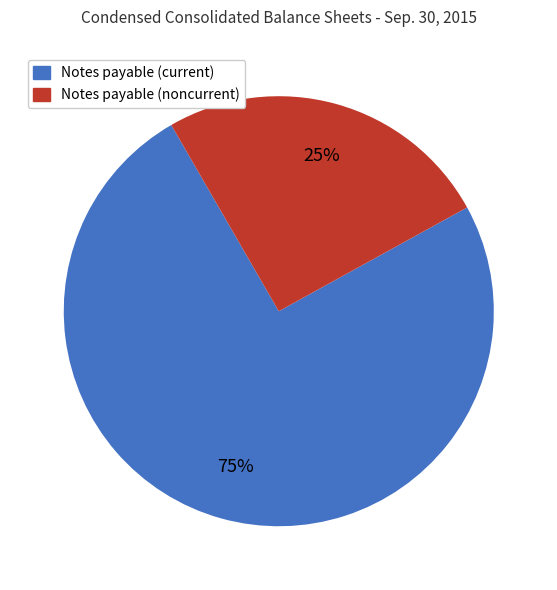

To the nearest percent, what is the average slice percentage?

50%